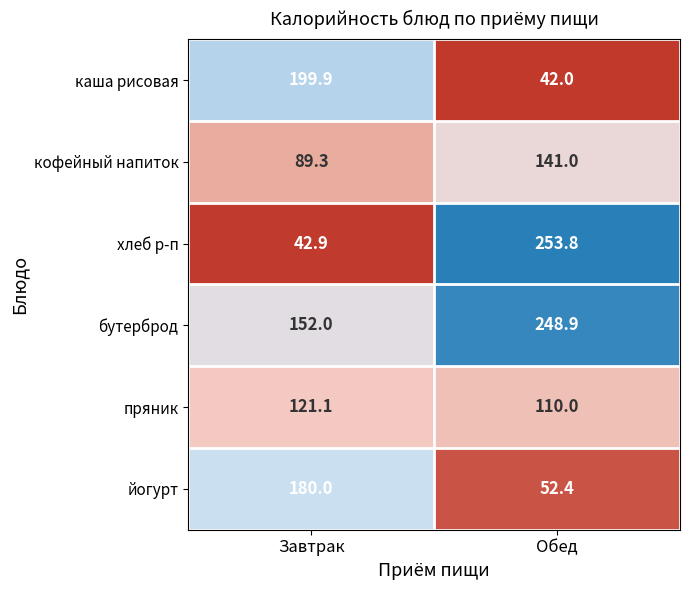

Rank the series at Обед from lowest to highest value.

каша рисовая, йогурт, пряник, кофейный напиток, бутерброд, хлеб р-п